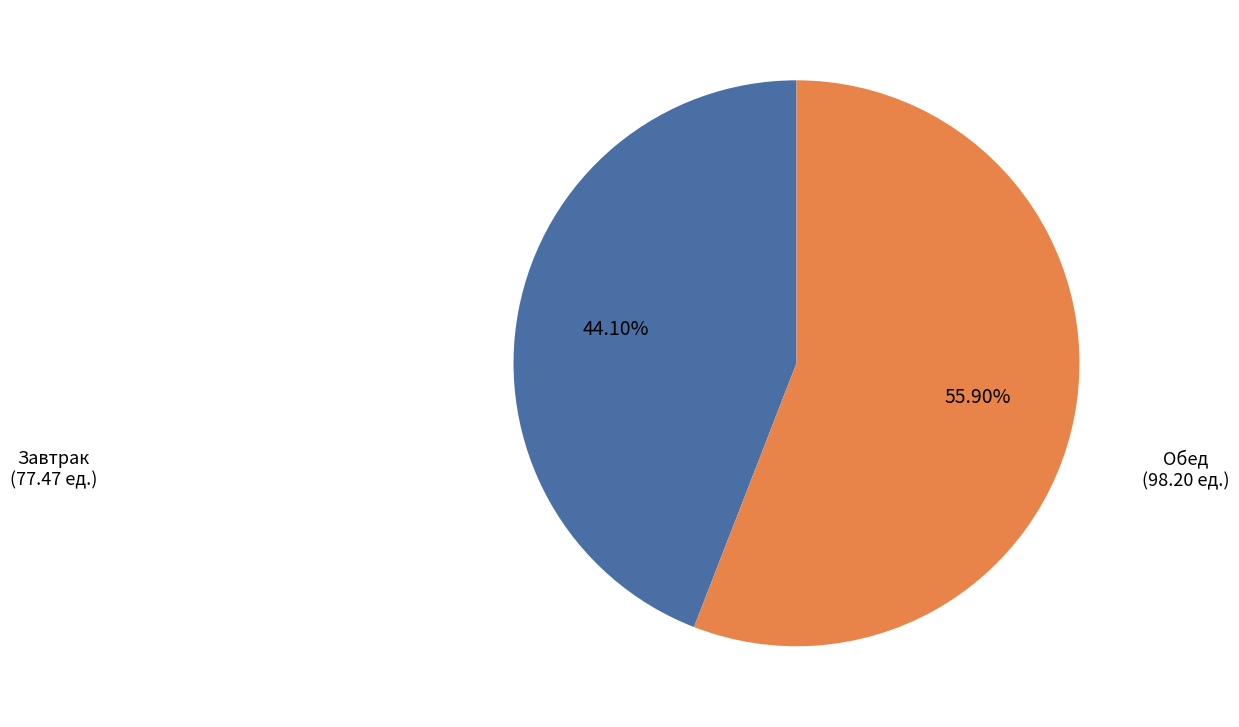

Is there any slice that represents more than half of the pie?

Yes